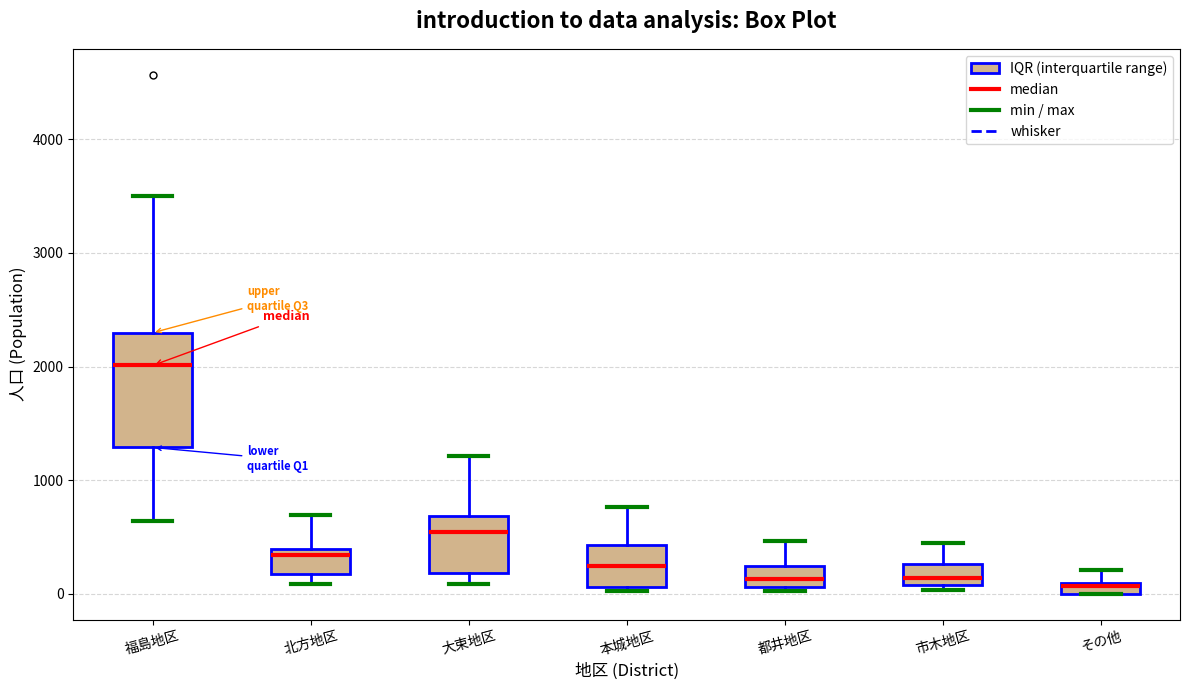

Where is the lower edge of the box for その他 on the y-axis? The values are not printed on the chart, so give them approximately, as read against the axis.

0